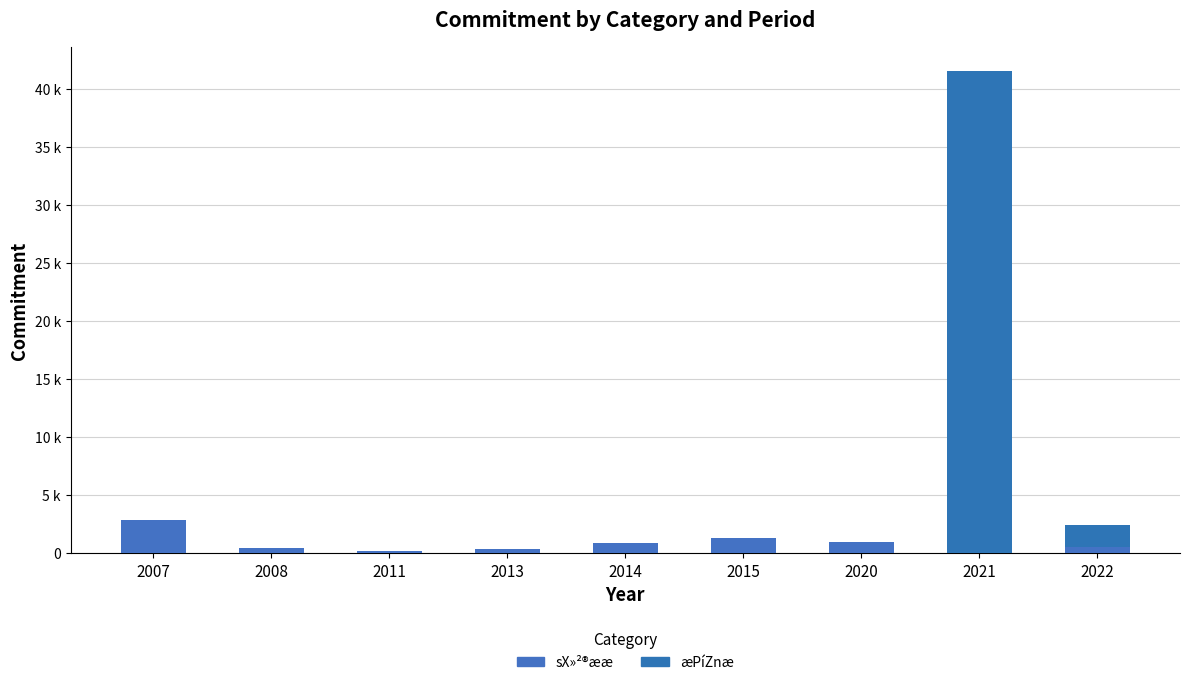

Are the bars horizontal?

No